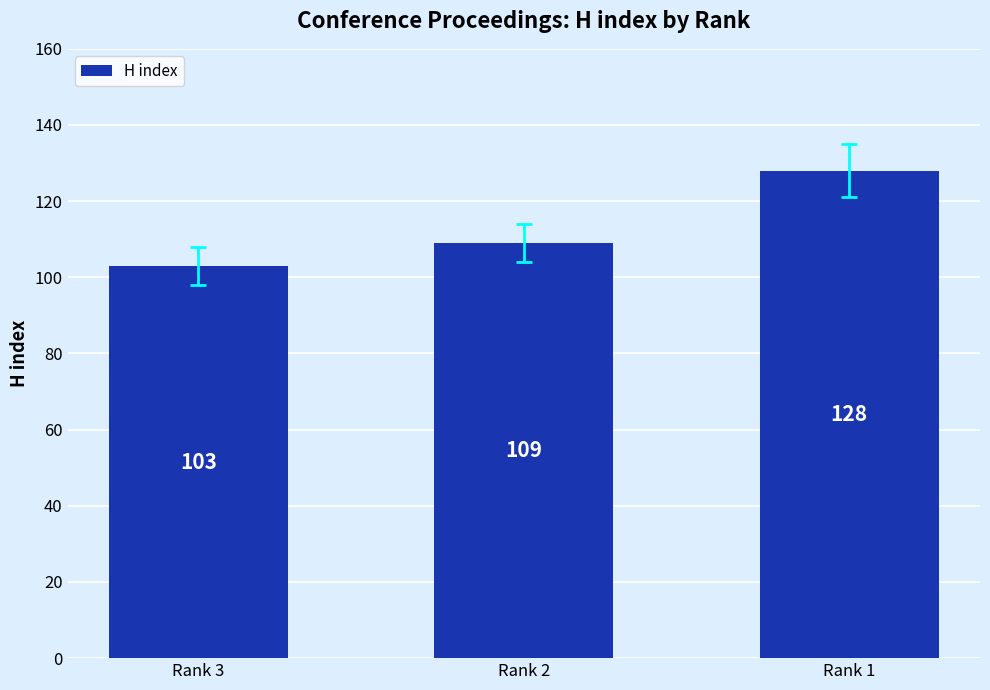

List the labels in order of value, largest first.

Rank 1, Rank 2, Rank 3